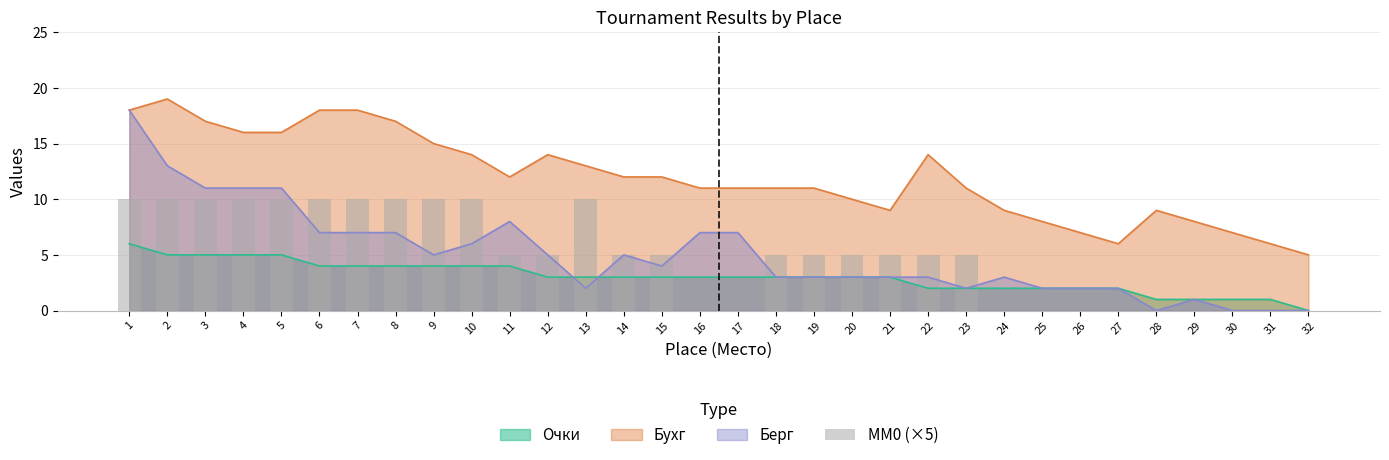

At which label does the data first exceed 5?

1